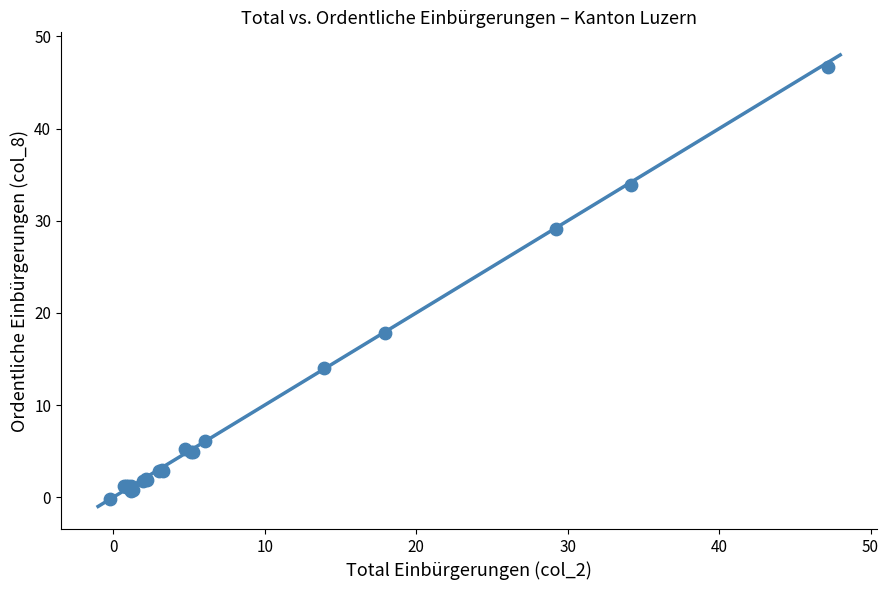

What Y value in the scatter plot is closest to 23?

17.8